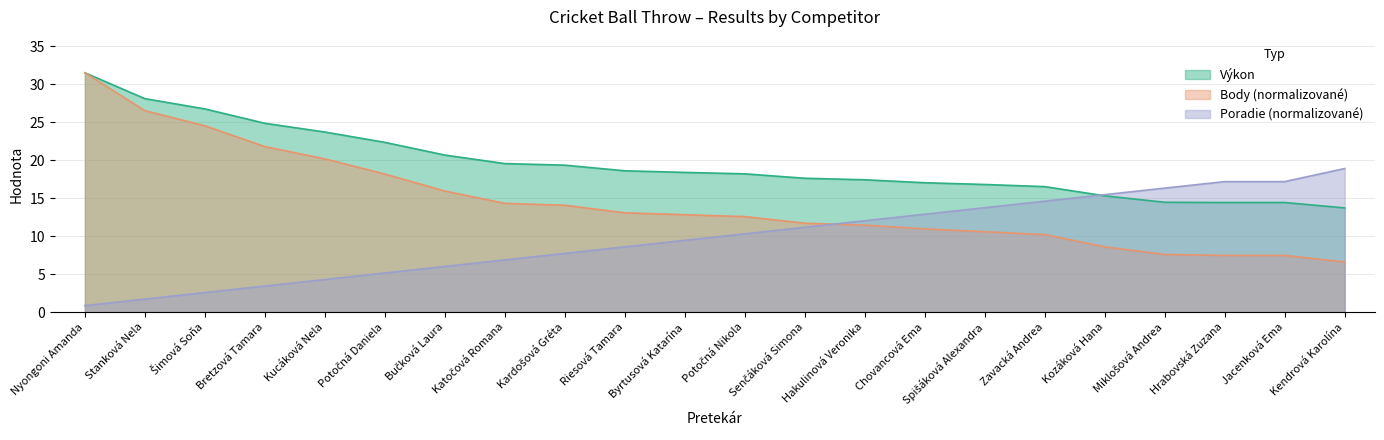

Reading right to left, extract all data points from this chart.

Výkon: 13.7	14.4	14.4	14.4	15.3	16.5	16.8	17.0	17.4	17.6	18.2	18.4	18.6	19.3	19.5	20.7	22.3	23.7	24.8	26.7	28.1	31.5
Body: 6.6	7.5	7.5	7.6	8.6	10.2	10.6	10.9	11.4	11.7	12.6	12.8	13.1	14.1	14.3	15.9	18.2	20.2	21.8	24.5	26.5	31.5
Poradie: 18.9	17.2	17.2	16.3	15.5	14.6	13.7	12.9	12.0	11.2	10.3	9.4	8.6	7.7	6.9	6.0	5.2	4.3	3.4	2.6	1.7	0.9